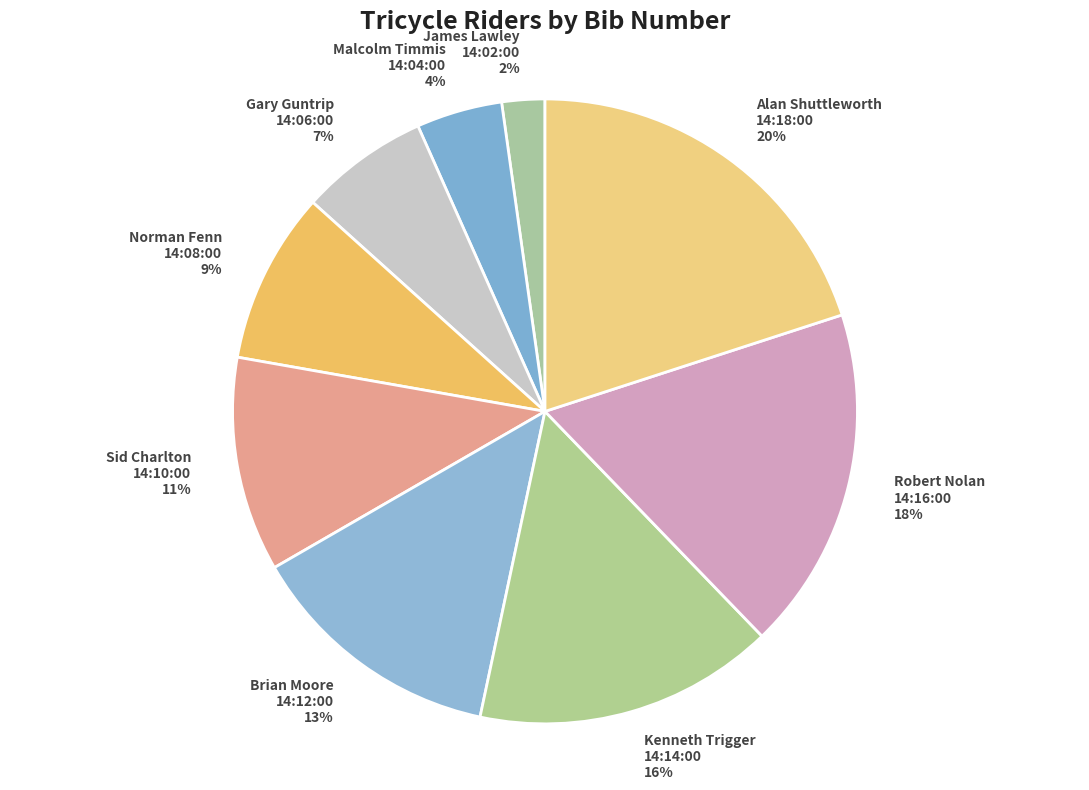

To the nearest percent, what is the difference between the Malcolm Timmis 14:04:00 and Sid Charlton 14:10:00 slice percentages?

7%